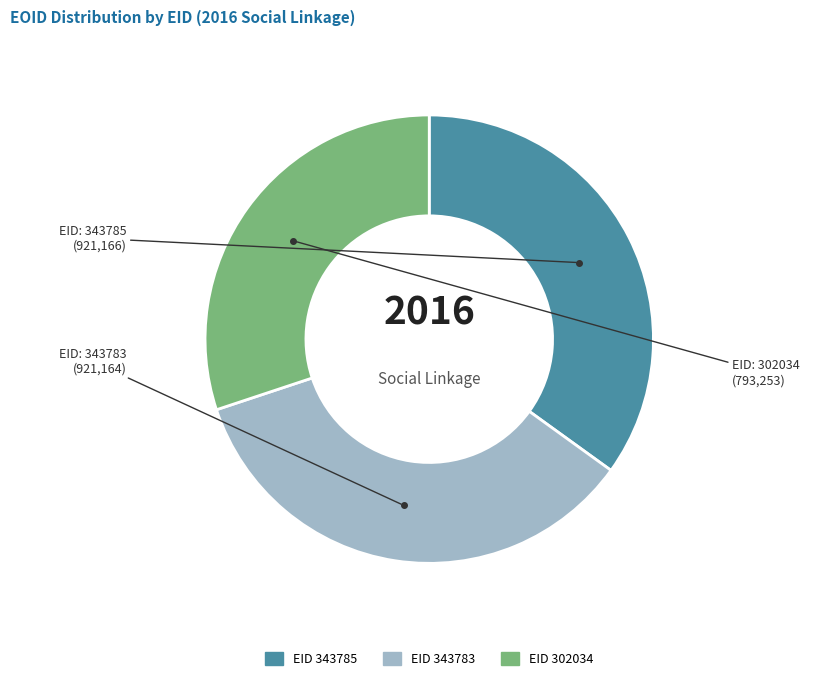

Is there a majority slice in this chart?

No